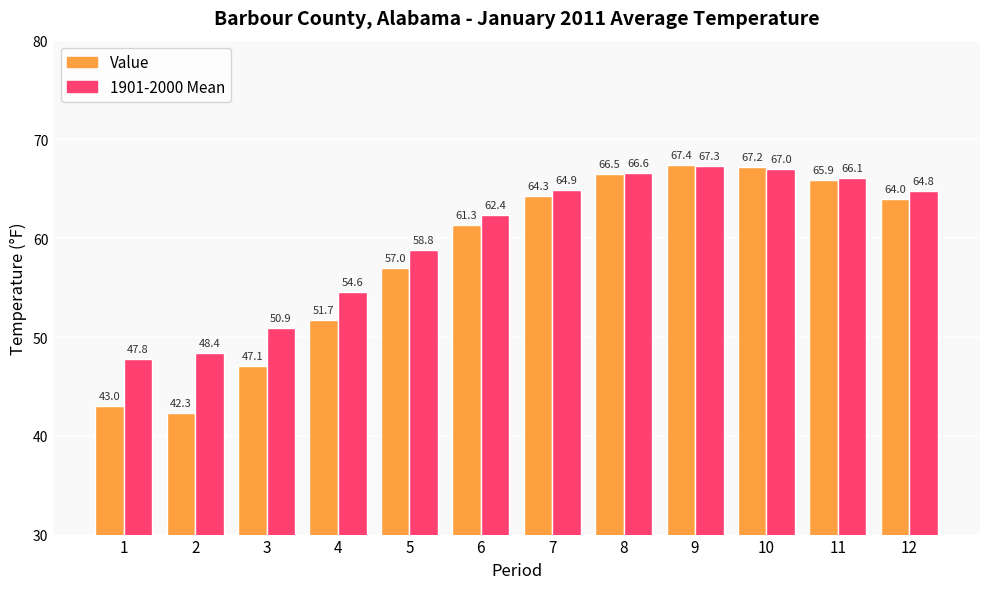

What is the difference between the maximum and minimum values in the Value series?

25.1